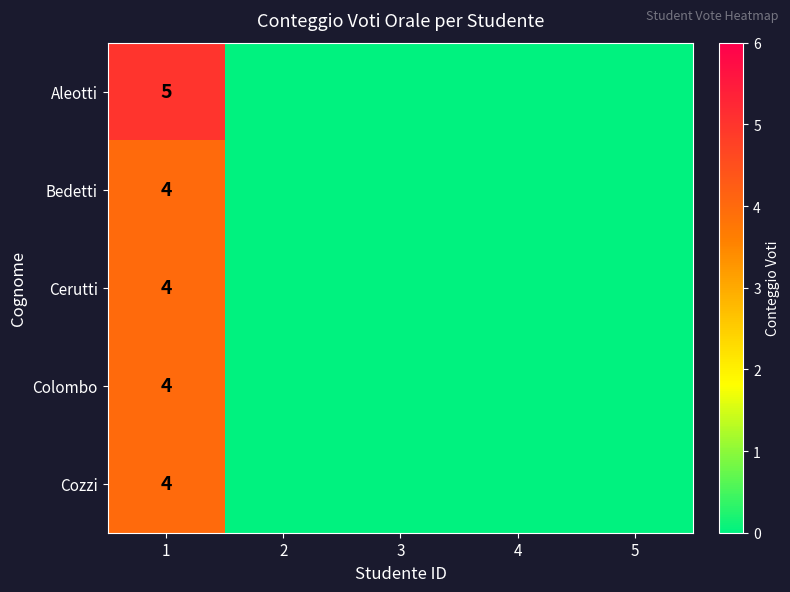

At which category does the chart reach its peak across all series?

1